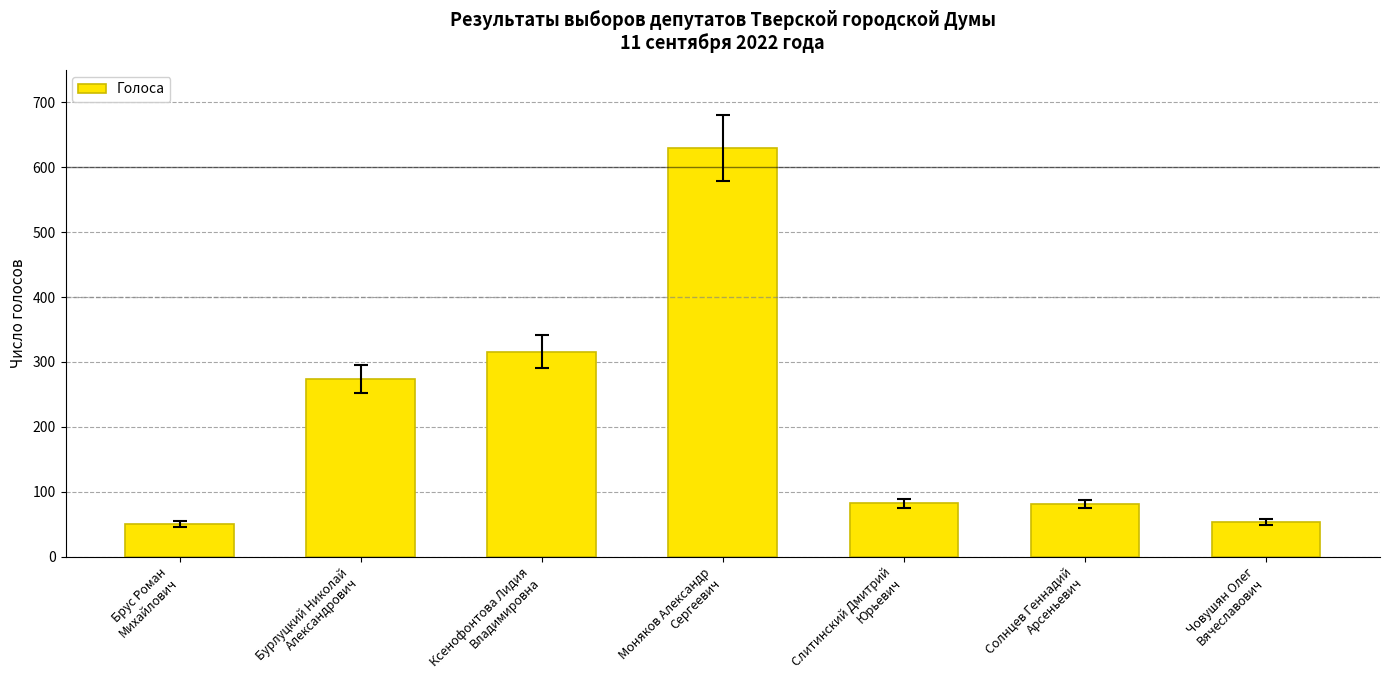

What is the minimum value shown in the chart?

50